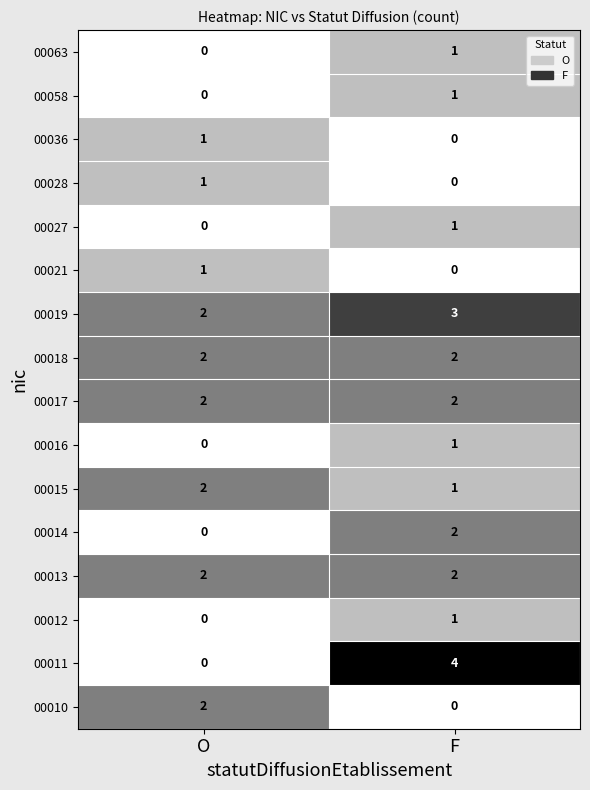

At which label does 00036 reach its peak?

O